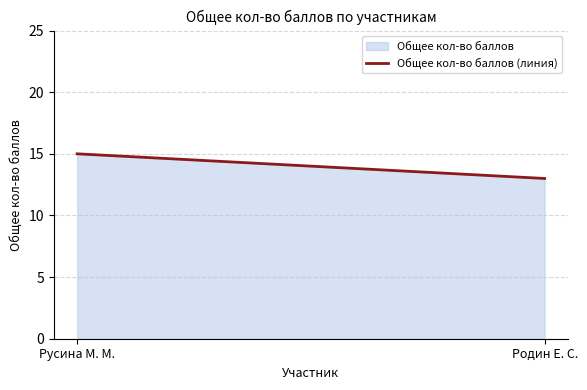

List the labels in order of value, largest first.

Русина М. М., Родин Е. С.